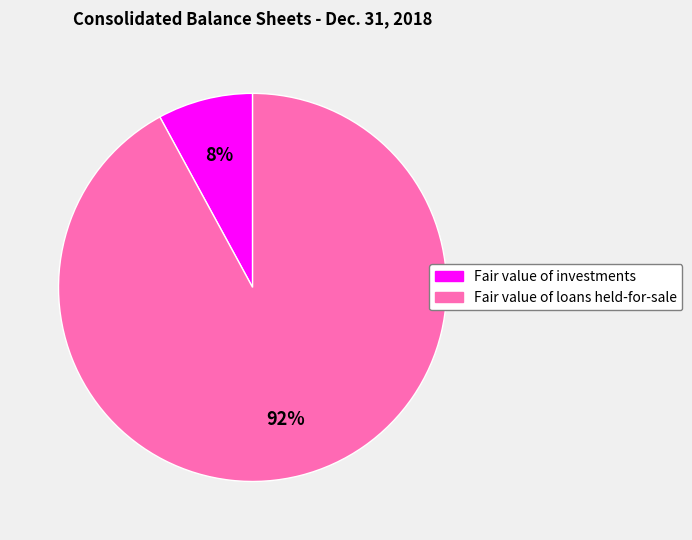

Do Fair value of loans held-for-sale and Fair value of investments together represent more than half of the pie?

Yes